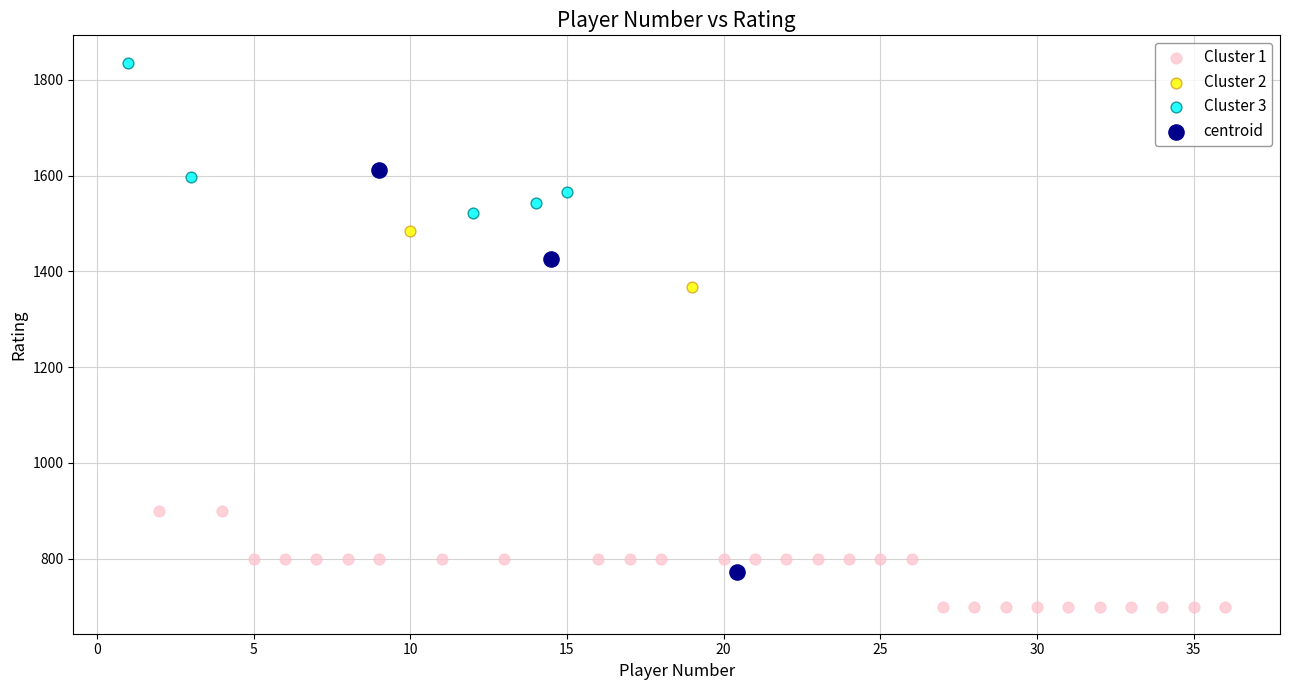

What are all the series names shown in the legend?

Cluster 1, Cluster 2, Cluster 3, centroid